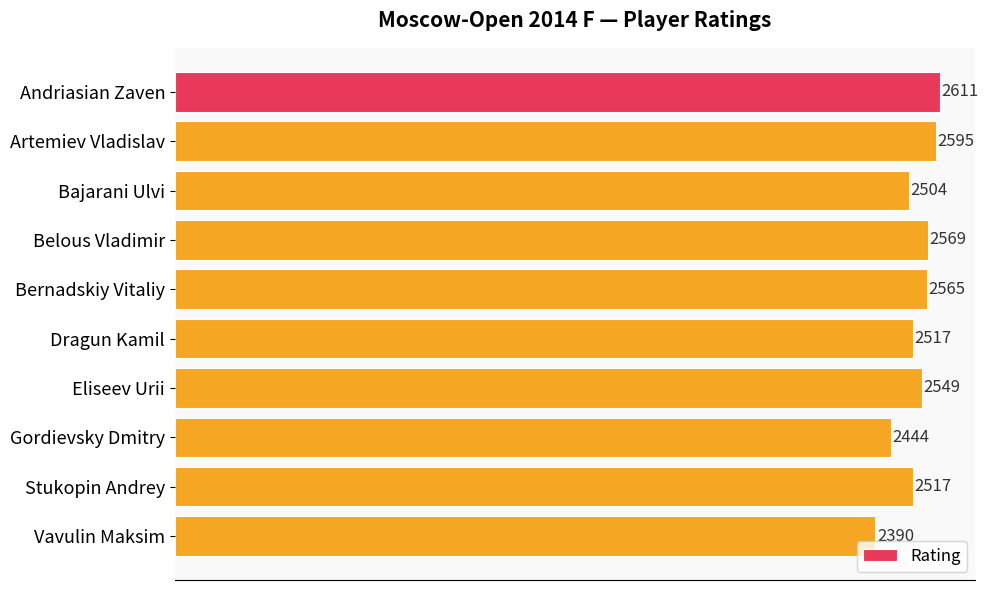

What is the value of the 6th bar from the top?

2517